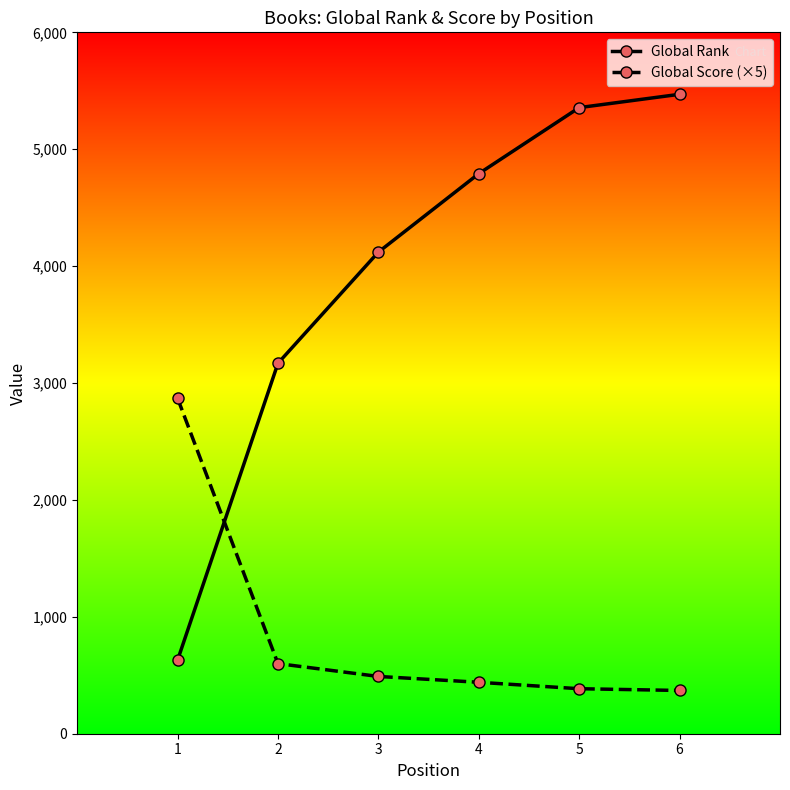

At which category is the sum across all series the highest?

6